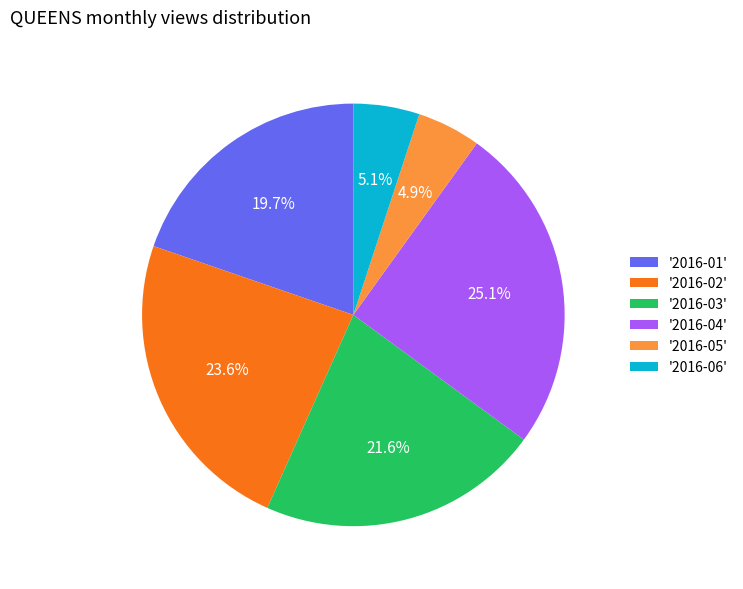

Combined, do '2016-06' and '2016-05' account for over 50%?

No